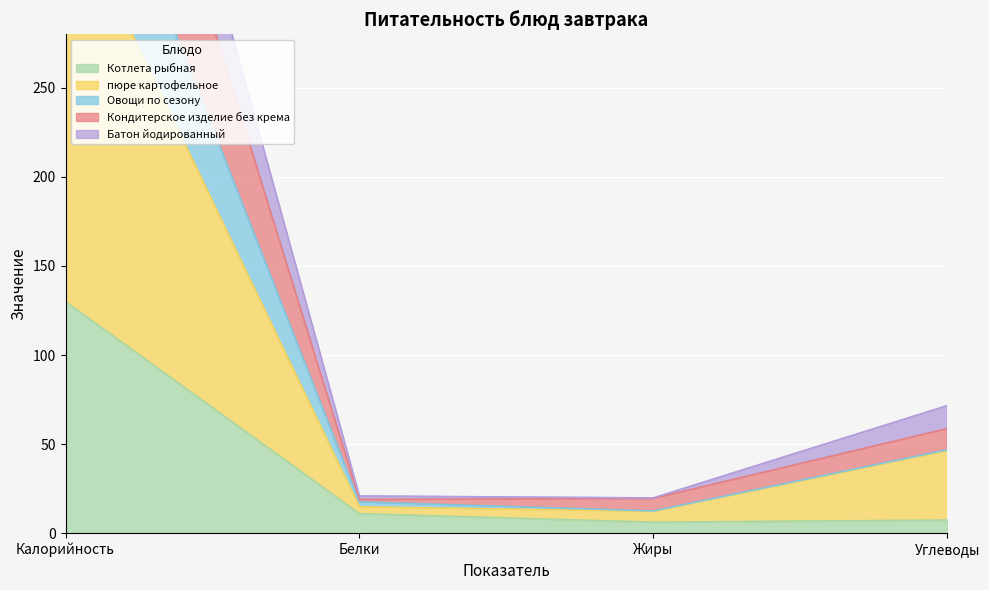

What is the maximum value shown in the chart?

618.5